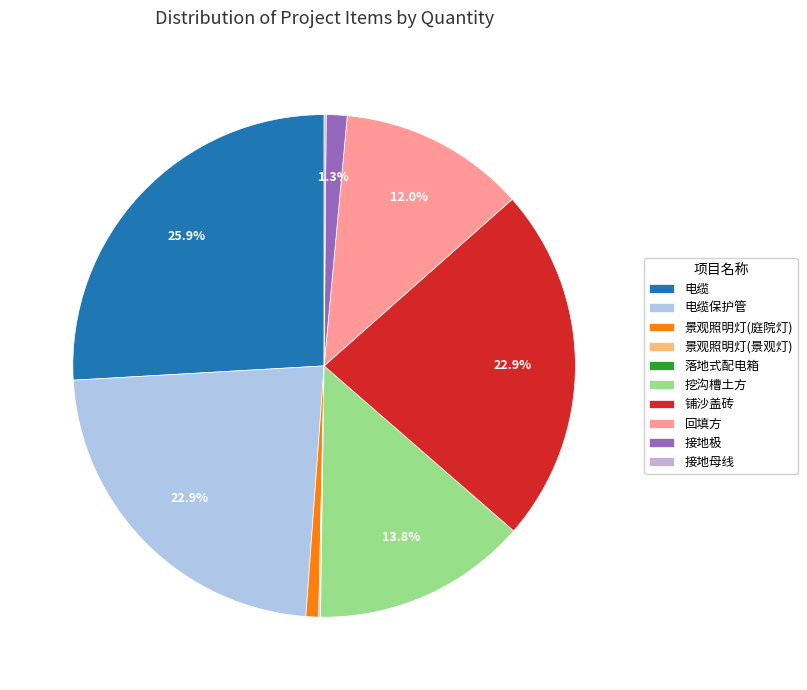

Is the sum of 回填方 and 电缆 greater than half?

No